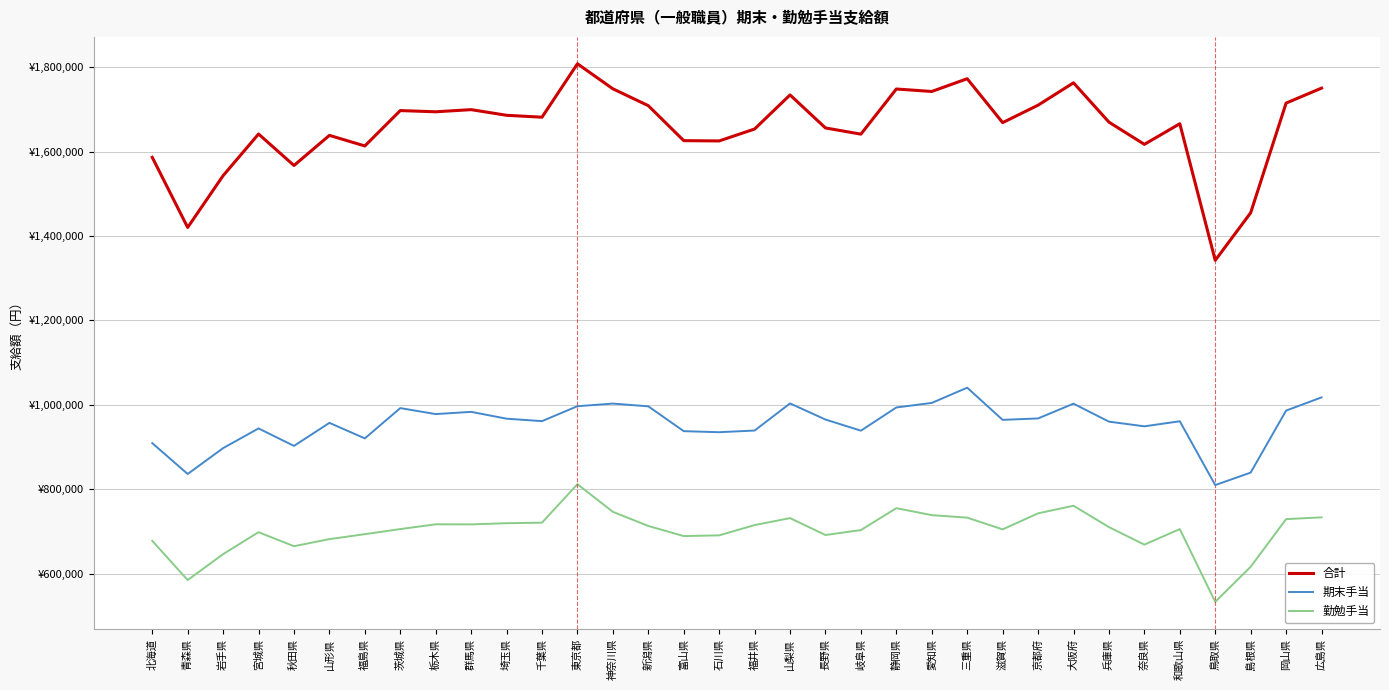

Which category has the lowest value in the 期末手当 series?

鳥取県